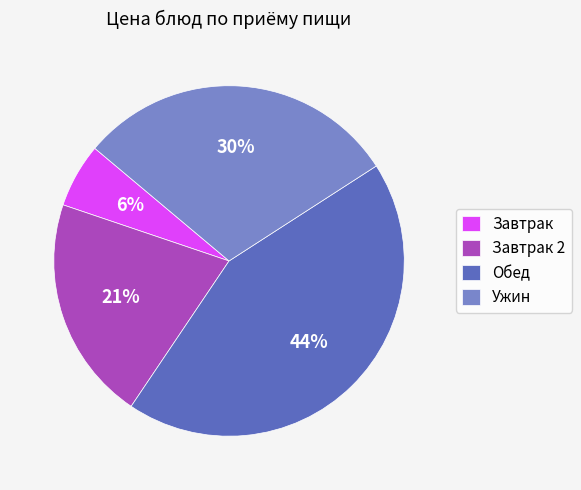

To the nearest percent, what portion does Завтрак represent?

6%